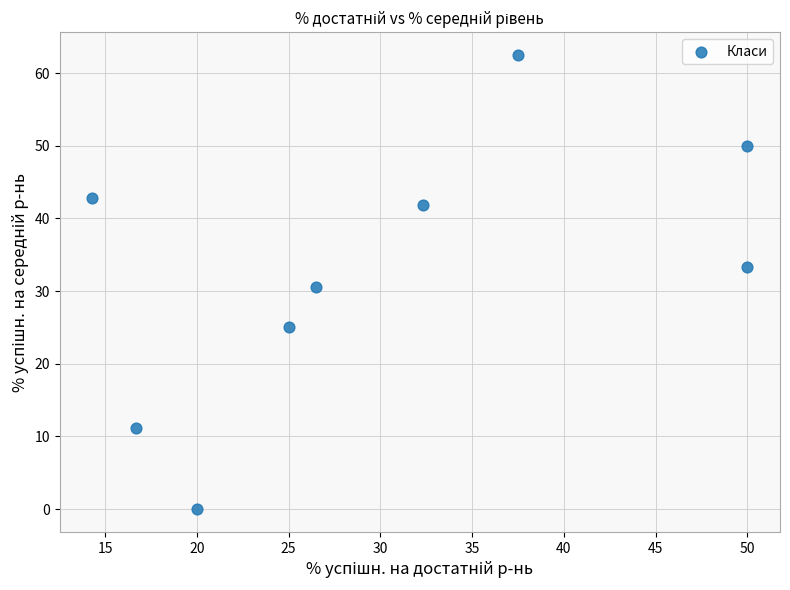

What is the average Y value?

33.0